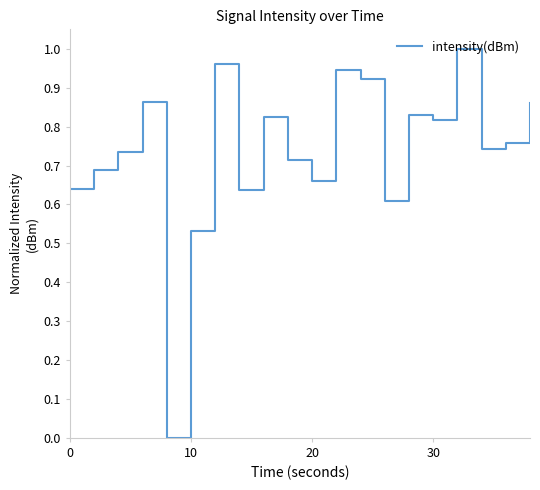

Does the chart display data point markers on the line(s)?

No